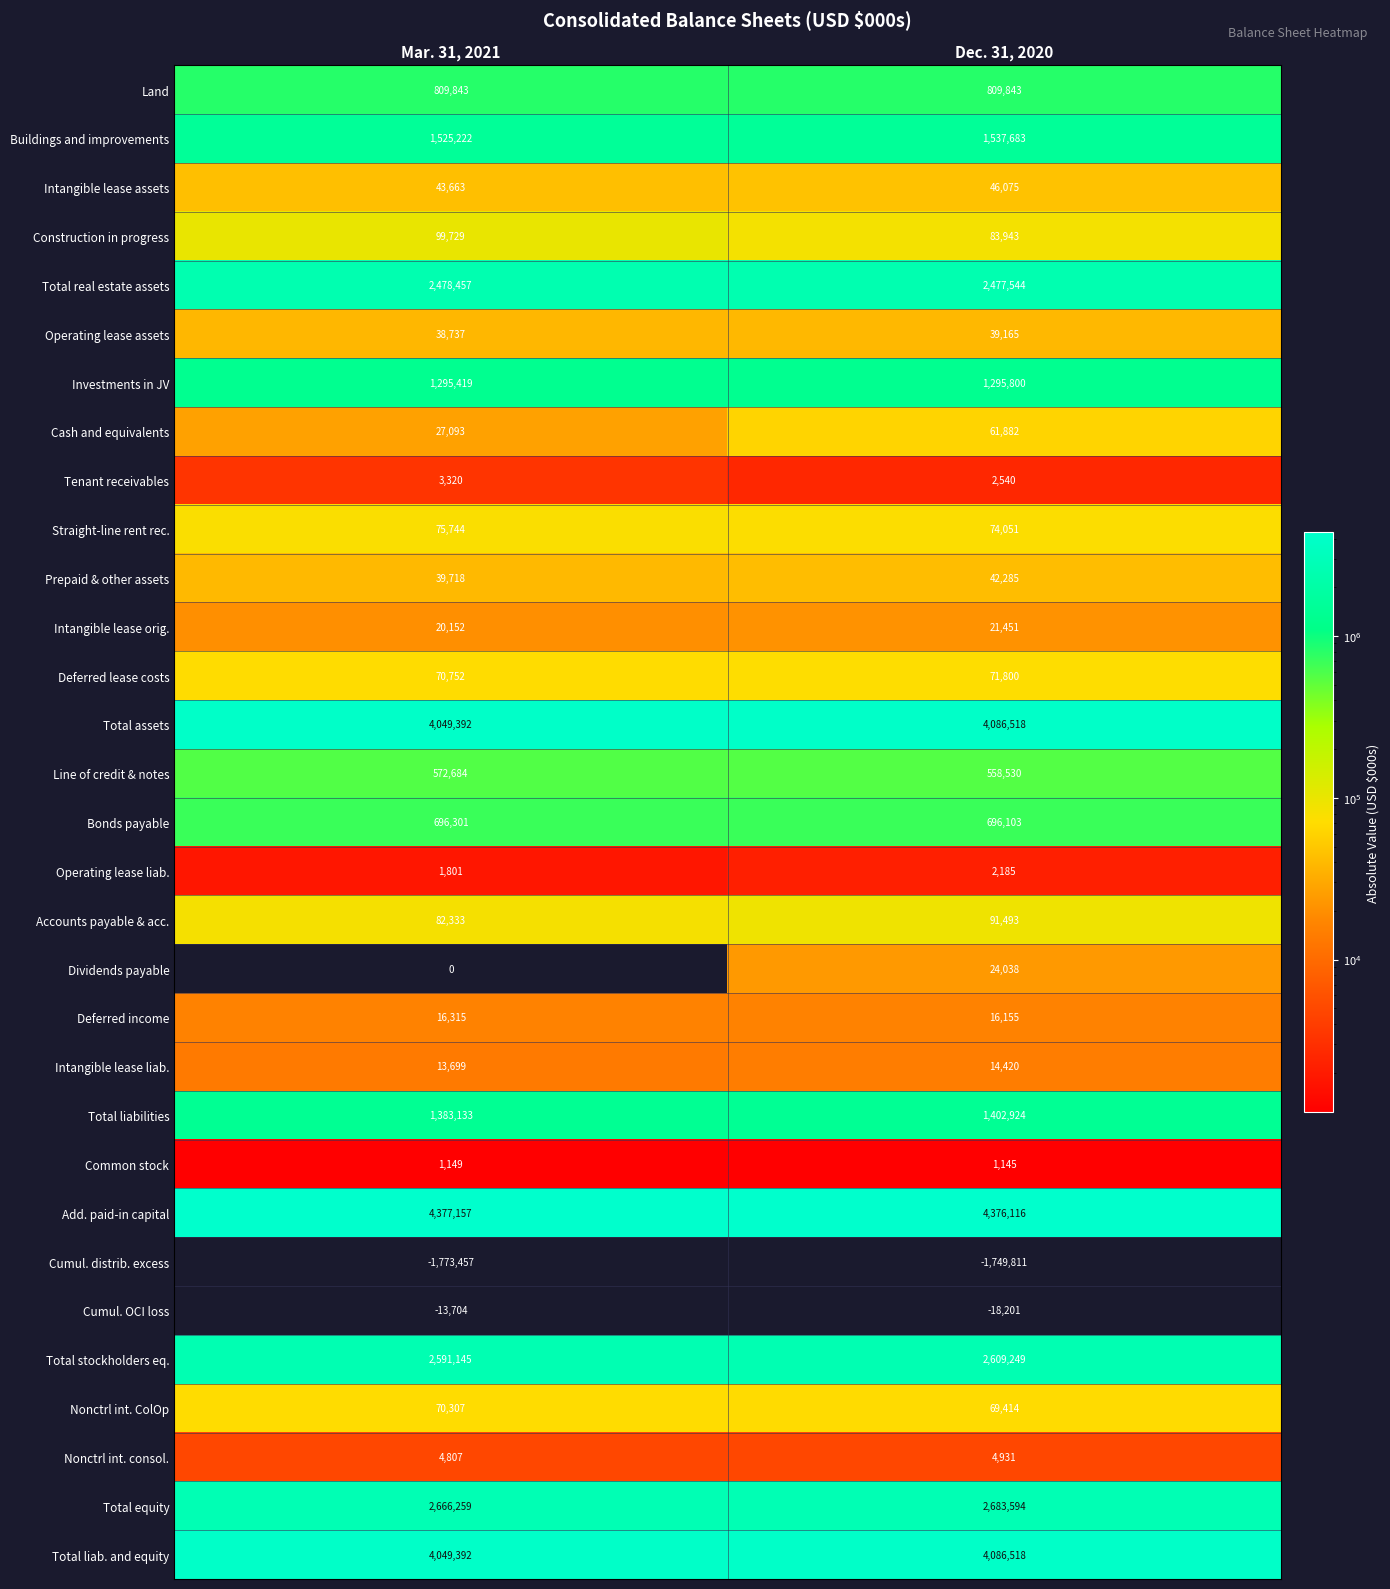

What is the difference between the maximum and minimum values in the Add. paid-in capital series?

1041